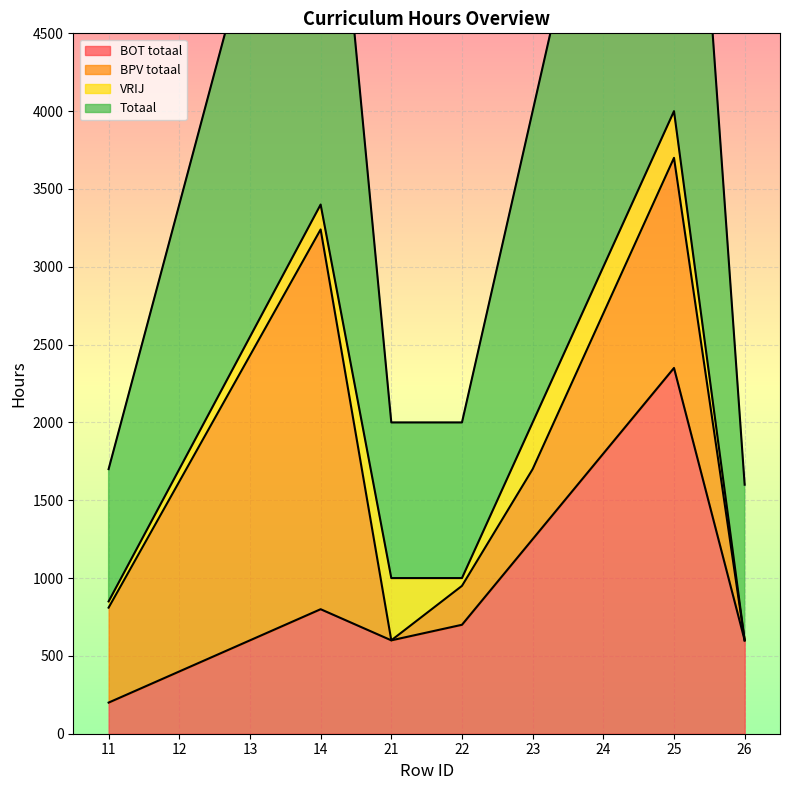

What is the sum of all Totaal values?

40600